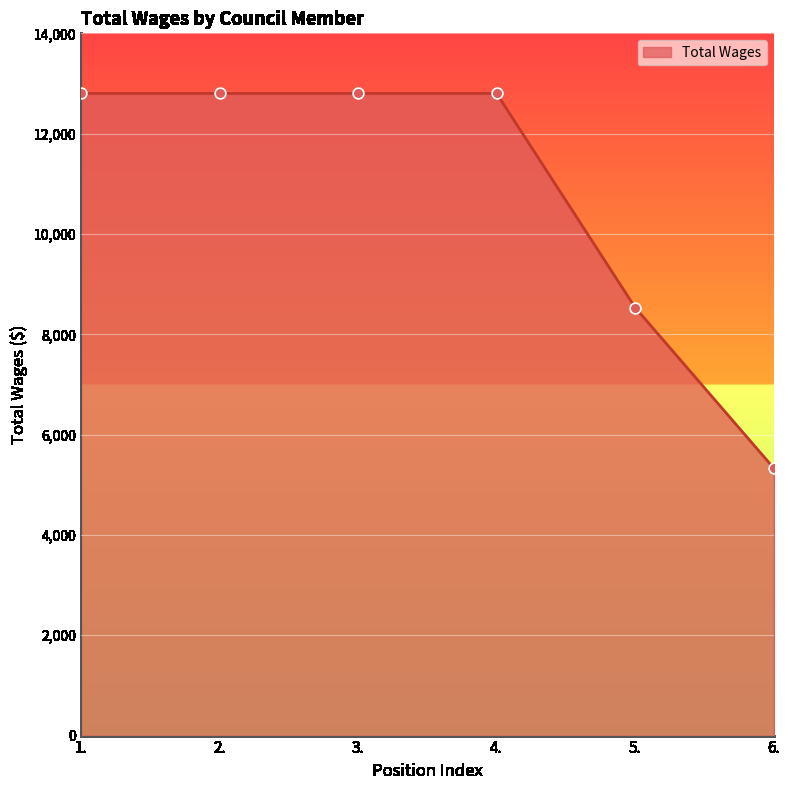

What is the ratio of the value at 4. to the value at 1.?

1.0